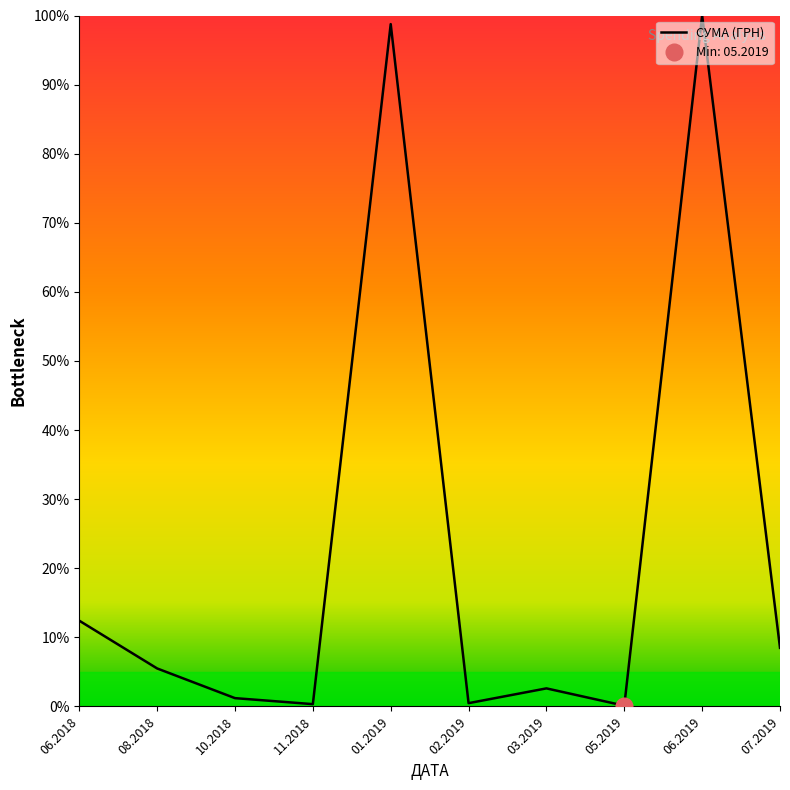

Reading left to right, what are all the values shown in this chart?

12.4	5.5	1.2	0.3	98.8	0.5	2.6	0.1	100.0	8.5